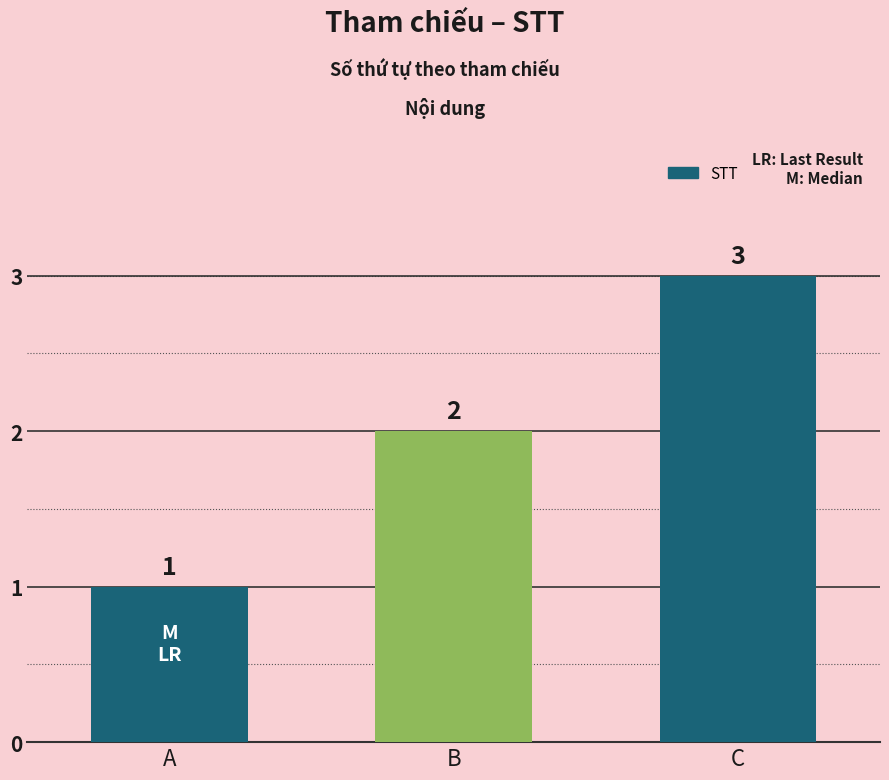

The chart shows a value of 3 at B. True or false?

False